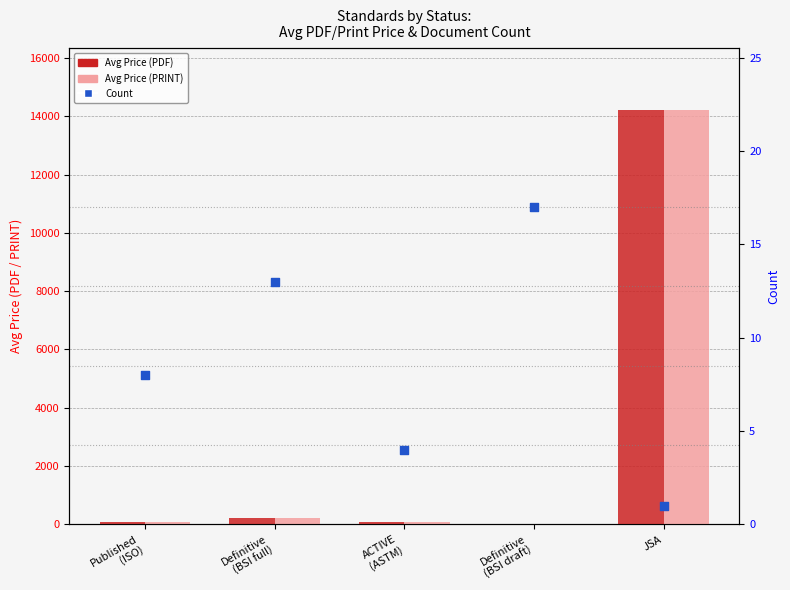

Which series reaches the minimum Y coordinate?

Count